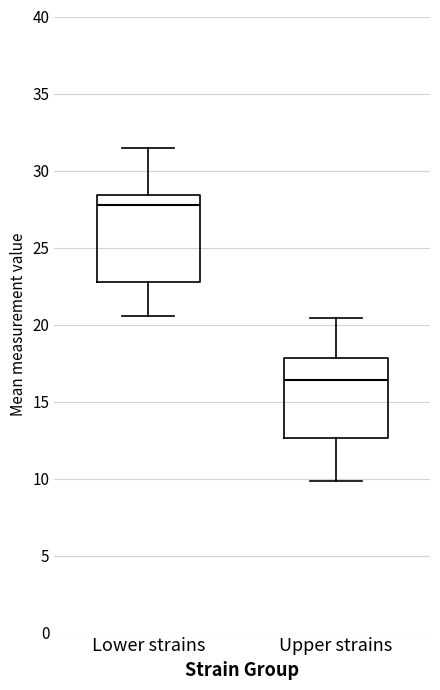

Where does the upper whisker of the box for Lower strains end on the y-axis? The values are not printed on the chart, so give them approximately, as read against the axis.

31.5